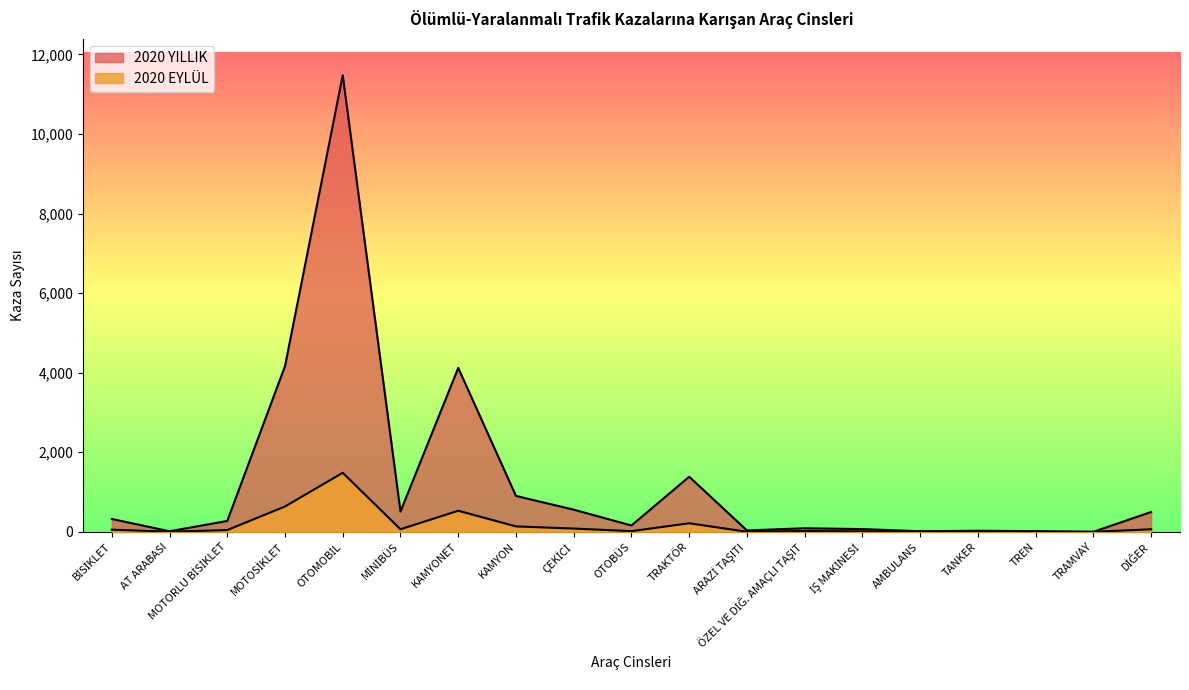

How many data points in 2020 YILLIK are above 273?

9